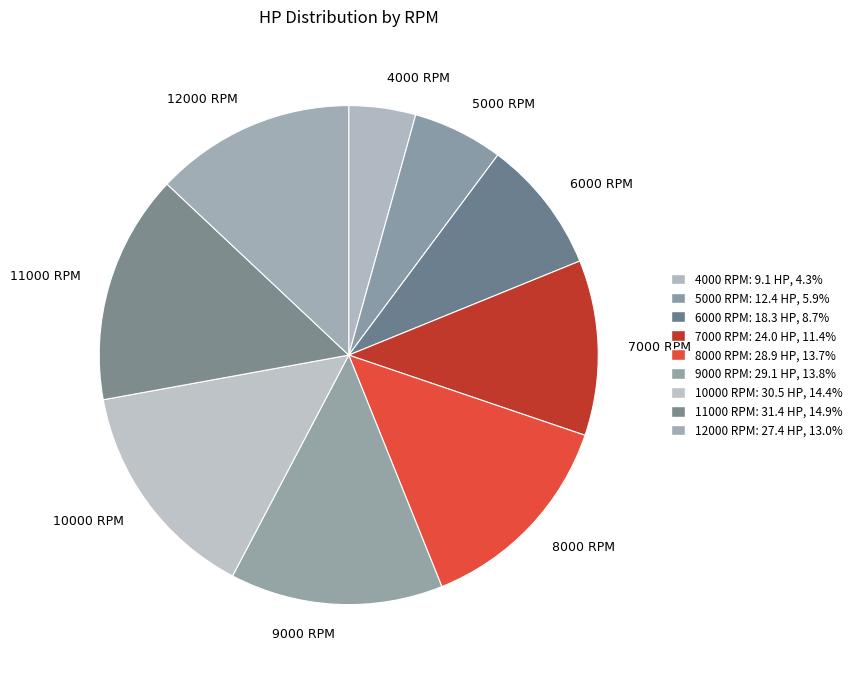

Between 12000 RPM and 10000 RPM, which is larger?

10000 RPM